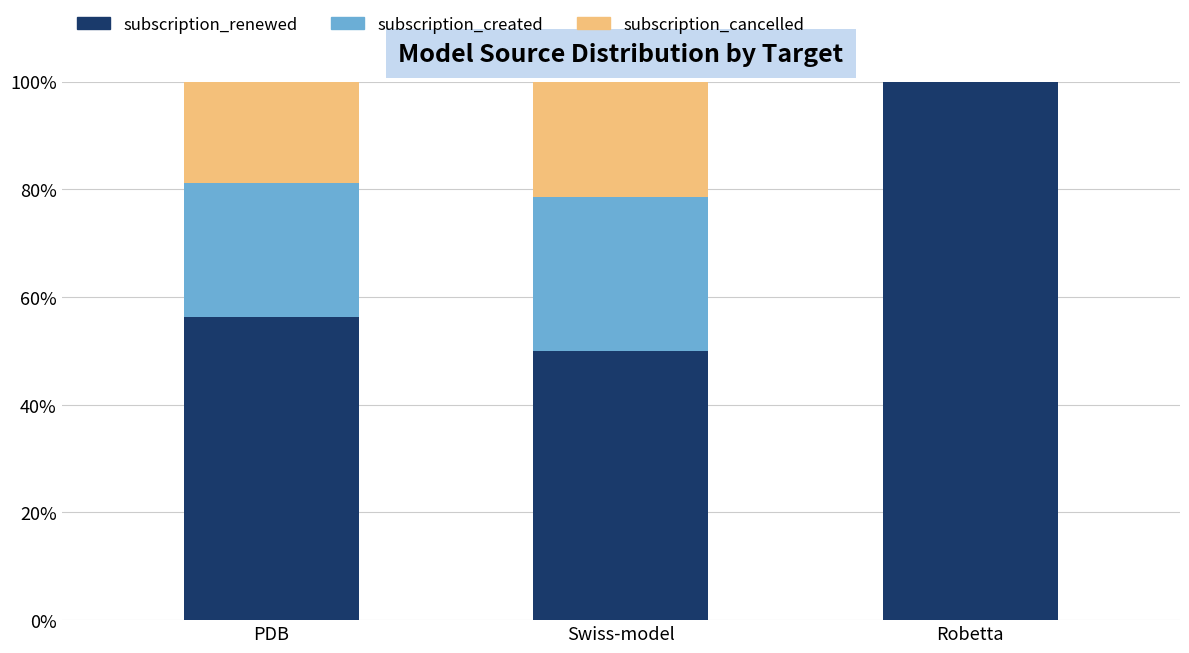

The value of subscription_renewed at PDB is 19.0. True or false?

False